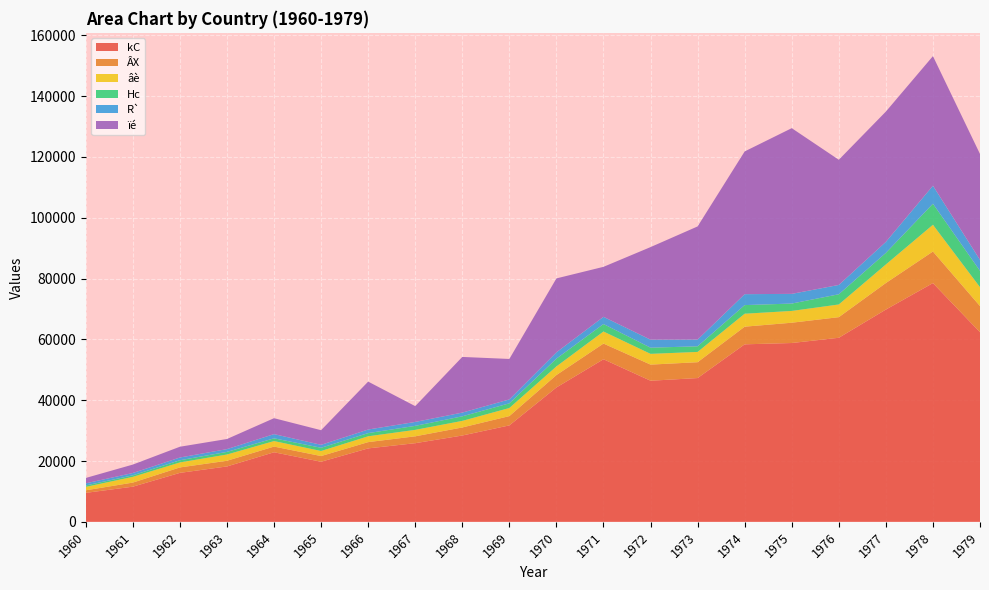

Reading right to left, transcribe all the data shown in this chart.

kC: 1979=62349	1978=78509	1977=69806	1976=60527	1975=58804	1974=58372	1973=47280	1972=46398	1971=53461	1970=44184	1969=31713	1968=28382	1967=25860	1966=24147	1965=19759	1964=22869	1963=18212	1962=16096	1961=11559	1960=9521
ÂX: 1979=8602	1978=10388	1977=8731	1976=6779	1975=6675	1974=5807	1973=5213	1972=5305	1971=5165	1970=4084	1969=3054	1968=2653	1967=2261	1966=2068	1965=1872	1964=1876	1963=1871	1962=1791	1961=1345	1960=844
âè: 1979=6215	1978=8795	1977=6104	1976=4176	1975=3878	1974=4258	1973=3382	1972=3535	1971=3963	1970=2838	1969=2663	1968=2161	1967=2124	1966=1916	1965=1662	1964=1810	1963=2056	1962=1641	1961=1889	1960=1131
Hc: 1979=5375	1978=6920	1977=3805	1976=3355	1975=2425	1974=2836	1973=1848	1972=2031	1971=2455	1970=2560	1969=1539	1968=1502	1967=1310	1966=1051	1965=1061	1964=911	1963=856	1962=725	1961=500	1960=457
R`: 1979=3613	1978=5938	1977=3624	1976=3071	1975=3186	1974=3599	1973=2218	1972=2639	1971=2381	1970=2080	1969=1293	1968=1227	1967=1295	1966=1173	1965=968	1964=1380	1963=916	1962=897	1961=762	1960=706
ïé: 1979=34811	1978=42603	1977=42845	1976=41159	1975=54495	1974=46940	1973=37207	1972=30440	1971=16431	1970=24307	1969=13298	1968=18302	1967=5194	1966=15753	1965=4810	1964=5236	1963=3326	1962=3542	1961=2771	1960=1766